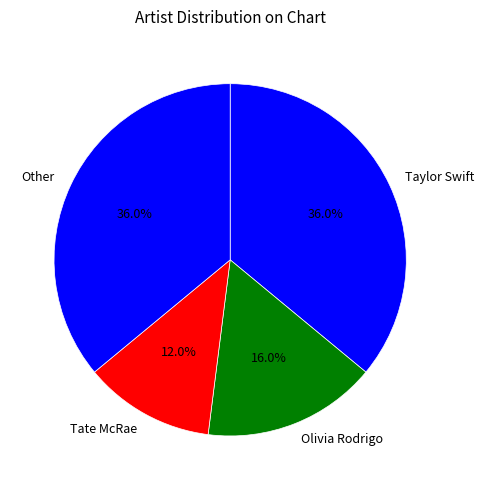

How much of the chart is everything except Olivia Rodrigo?

84.0%